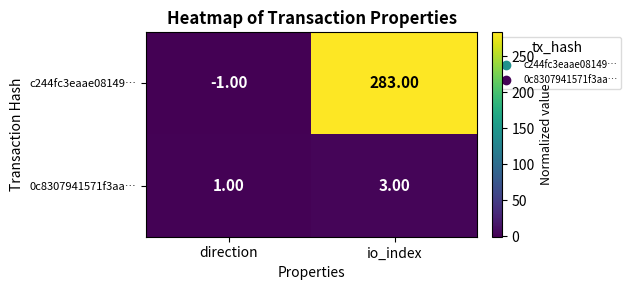

Rank the series at io_index from lowest to highest value.

0c8307941571f3aa…, c244fc3eaae08149…